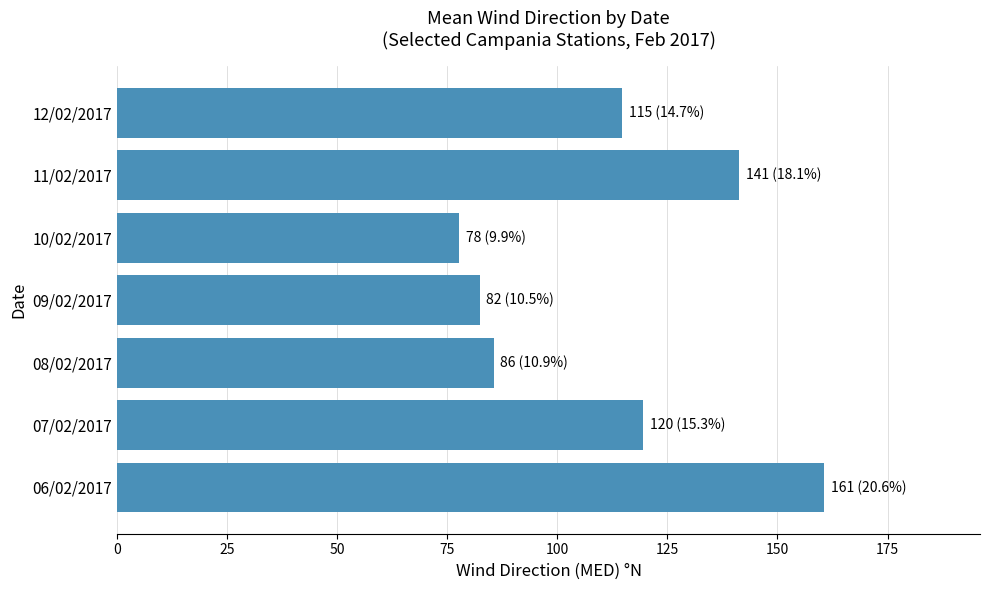

What is the difference between the maximum and minimum values?

83.0